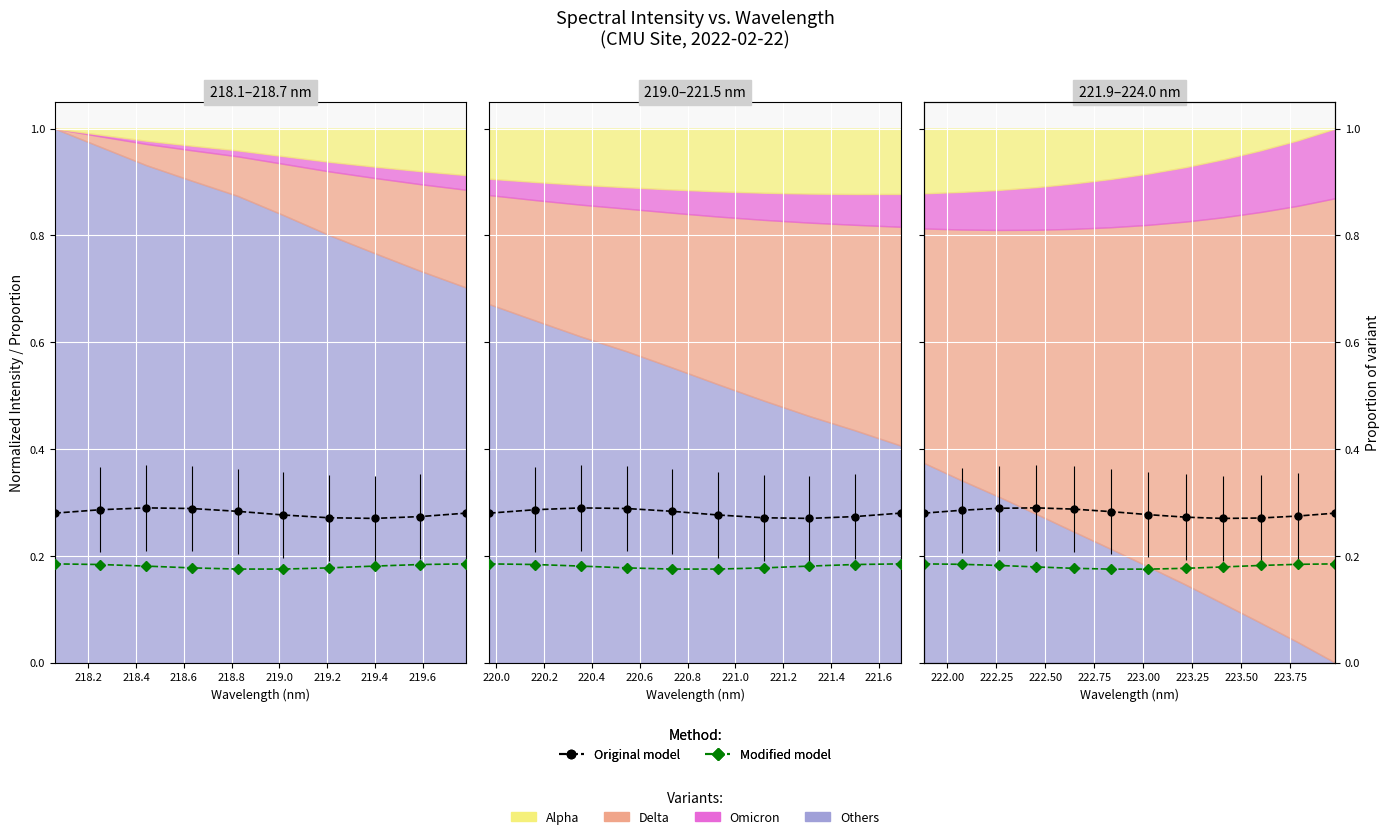

Read the Original model value at 218.4.

0.3